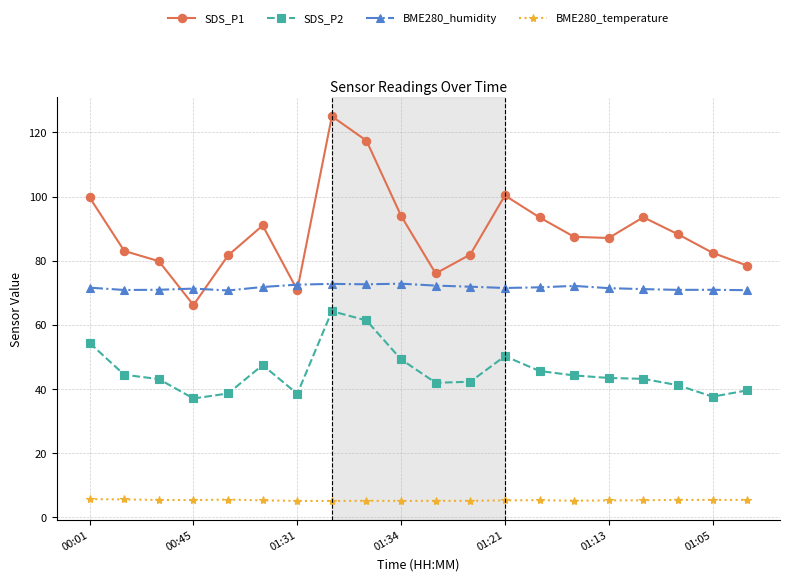

Which series has the widest spread of values?

SDS_P1